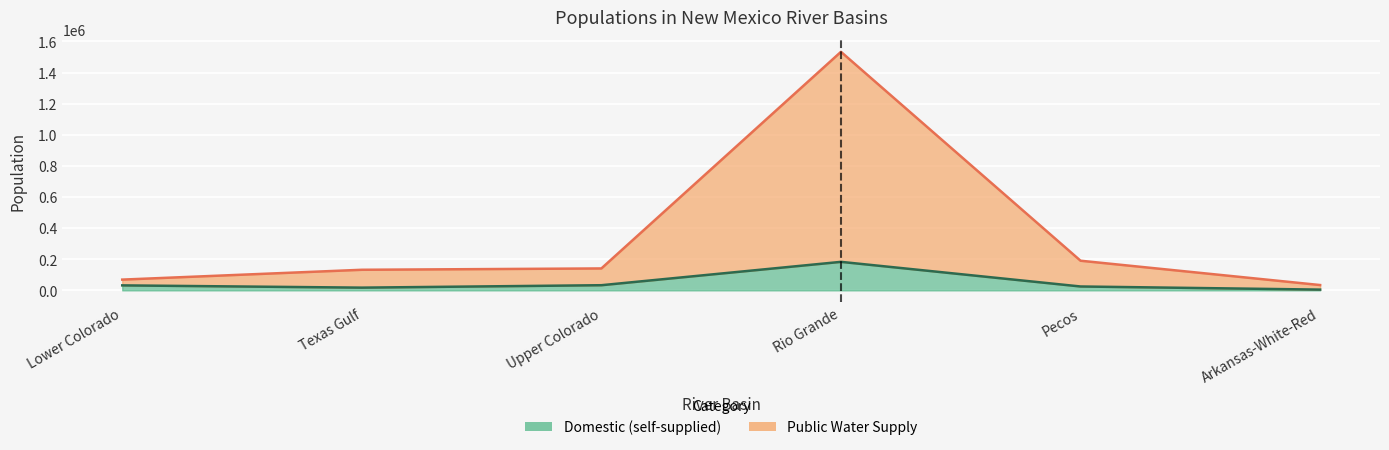

What is the label of the 4th point from the left?

Rio Grande